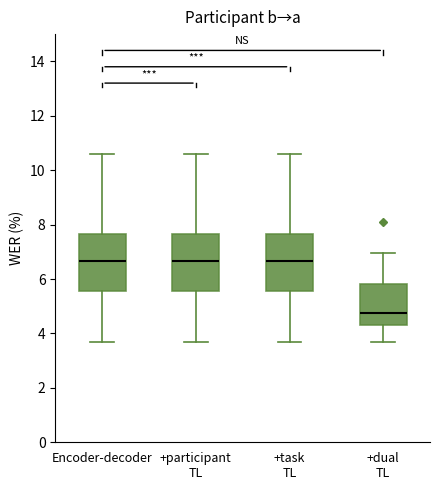

Reading left to right, transcribe this box plot: for each box, give where its median line is, the range the box spans, and where its two whiskers end, as read against the y-axis. The values are not printed on the chart, so give them approximately, as read against the axis.

Encoder-decoder: median 6.6, box 5.6 to 7.6, whiskers 3.6 to 10.6
+participant TL: median 6.6, box 5.6 to 7.6, whiskers 3.6 to 10.6
+task TL: median 6.6, box 5.6 to 7.6, whiskers 3.6 to 10.6
+dual TL: median 4.8, box 4.4 to 5.8, whiskers 3.6 to 7.0